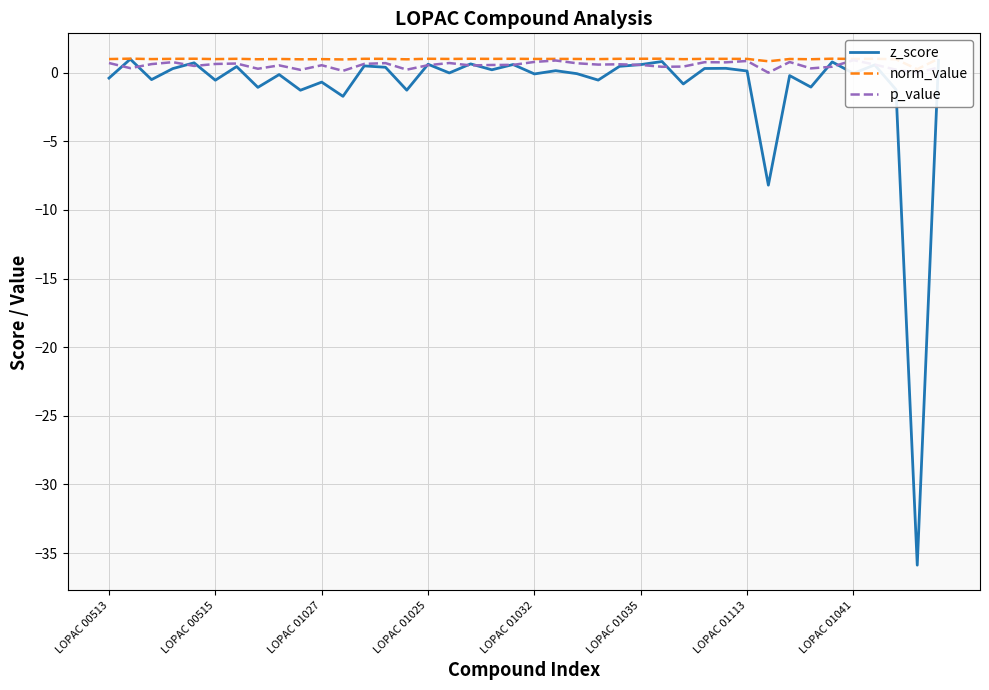

The z_score series shows -0.5 at LOPAC 00515. True or false?

True